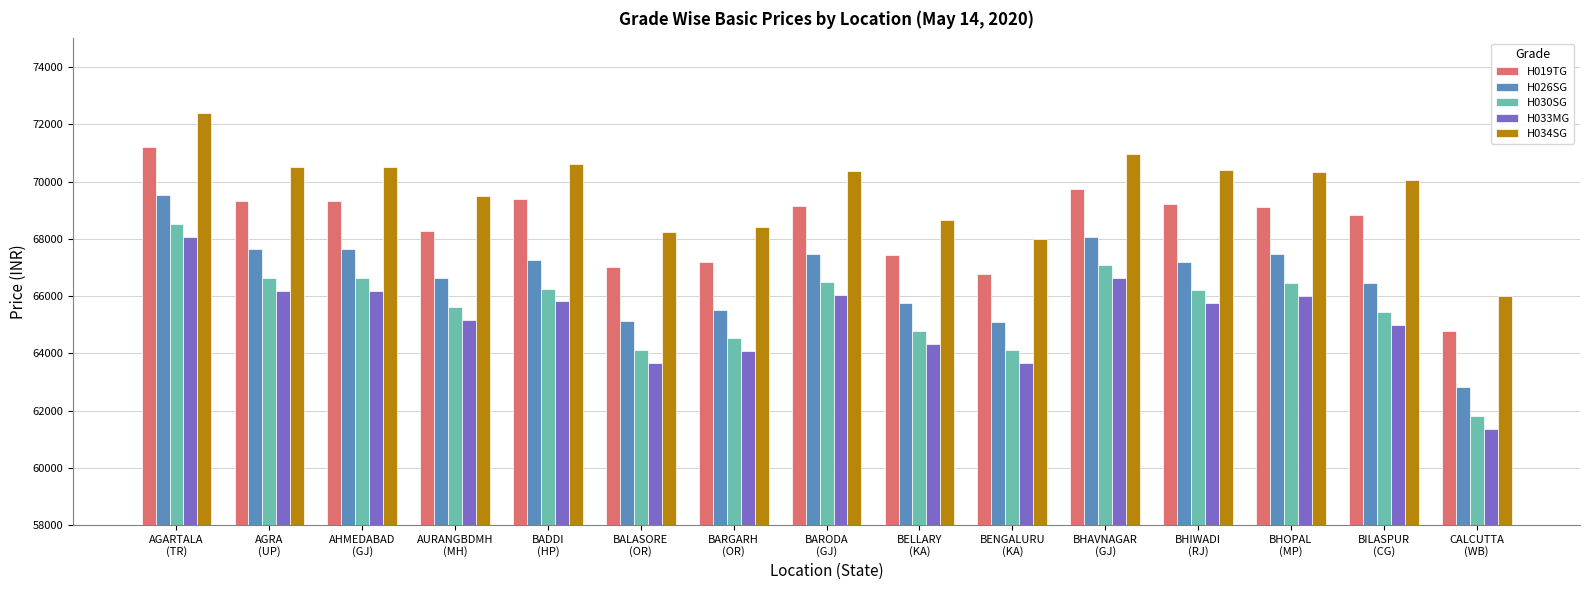

How many distinct data groups are displayed?

5